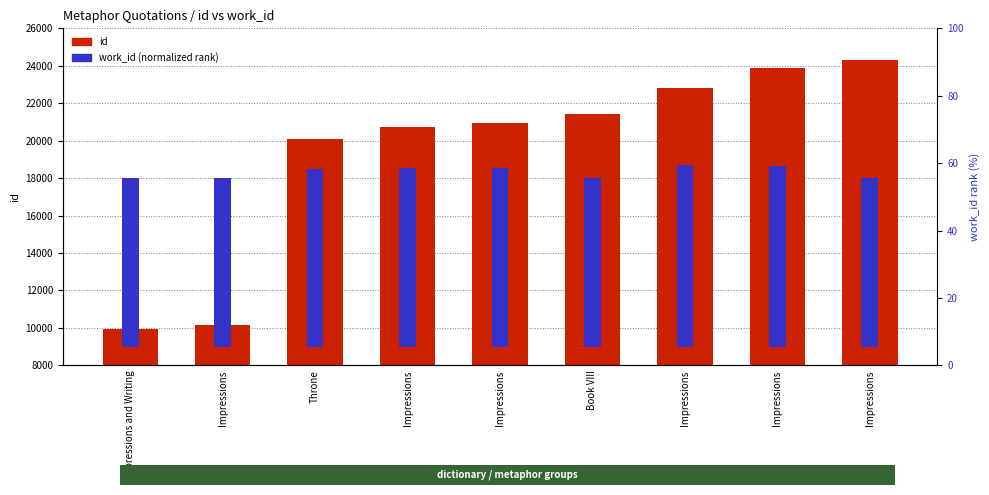

What is the value of the work_id (normalized rank) bar at the 6th from the left?

9011.7